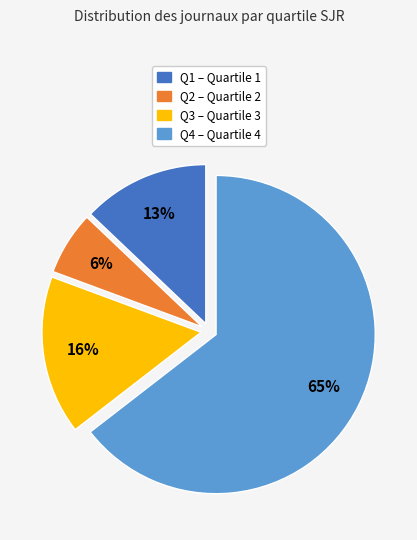

Does any single category account for the majority?

Yes